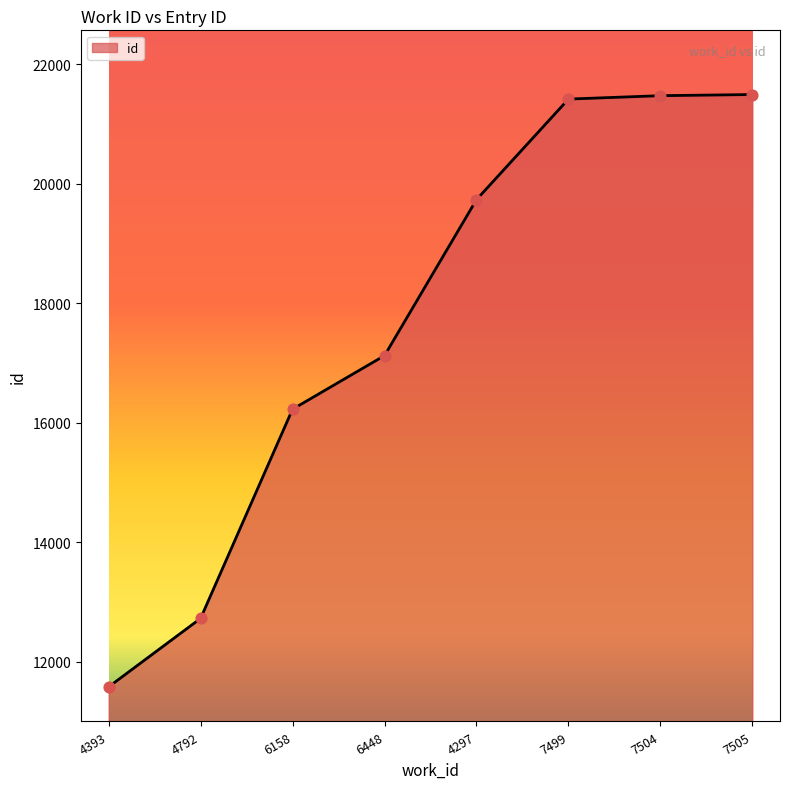

Between 6158 and 7504, which is larger?

7504